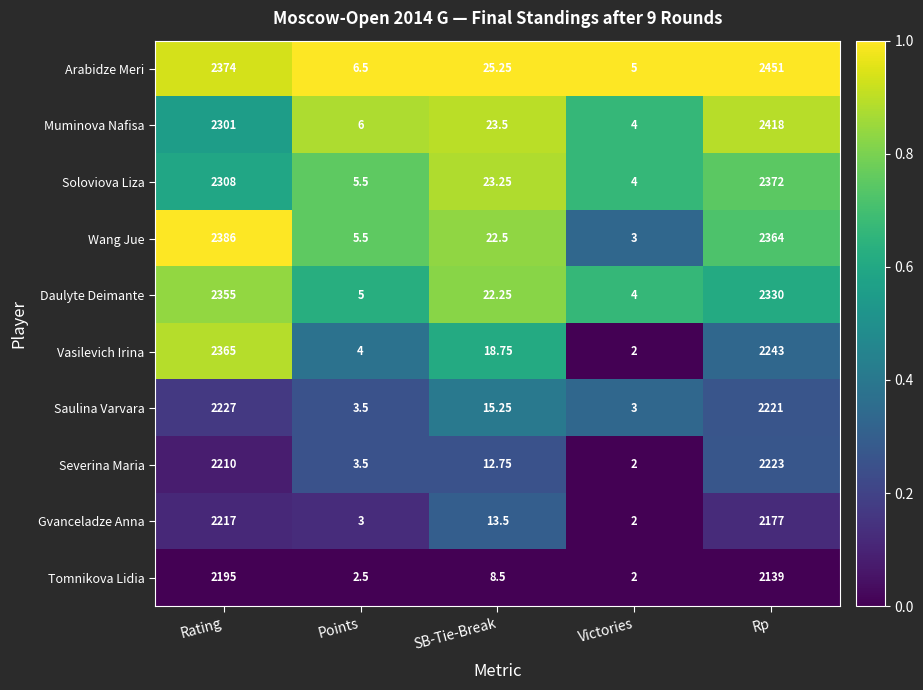

Between Victories and Rp, which series saw the biggest shift?

Arabidze Meri